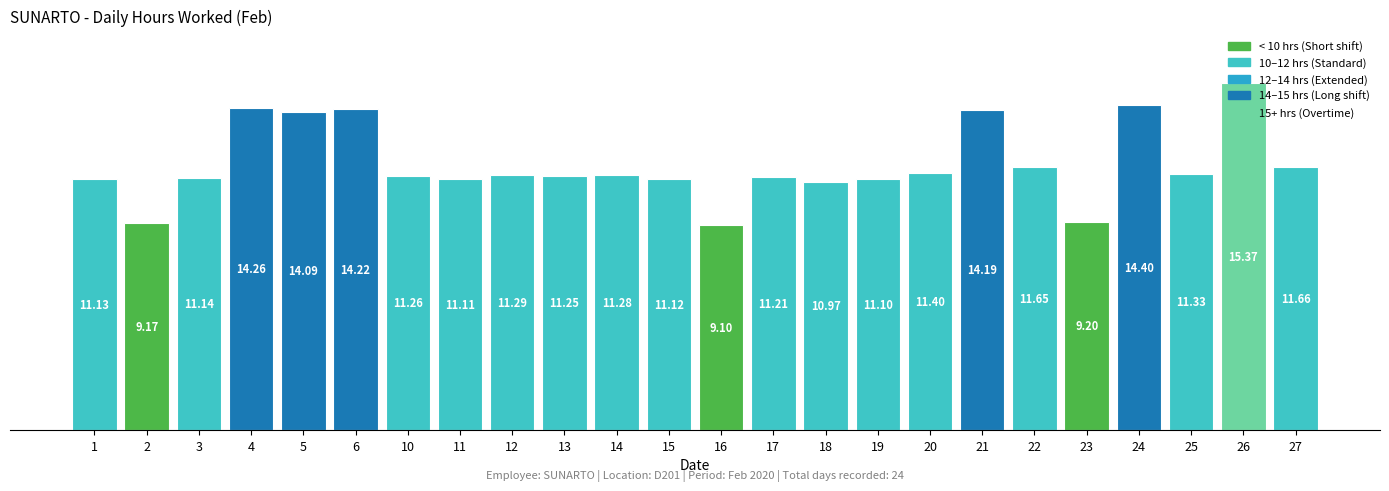

Is it true that the value at 16 is 5.8?

False